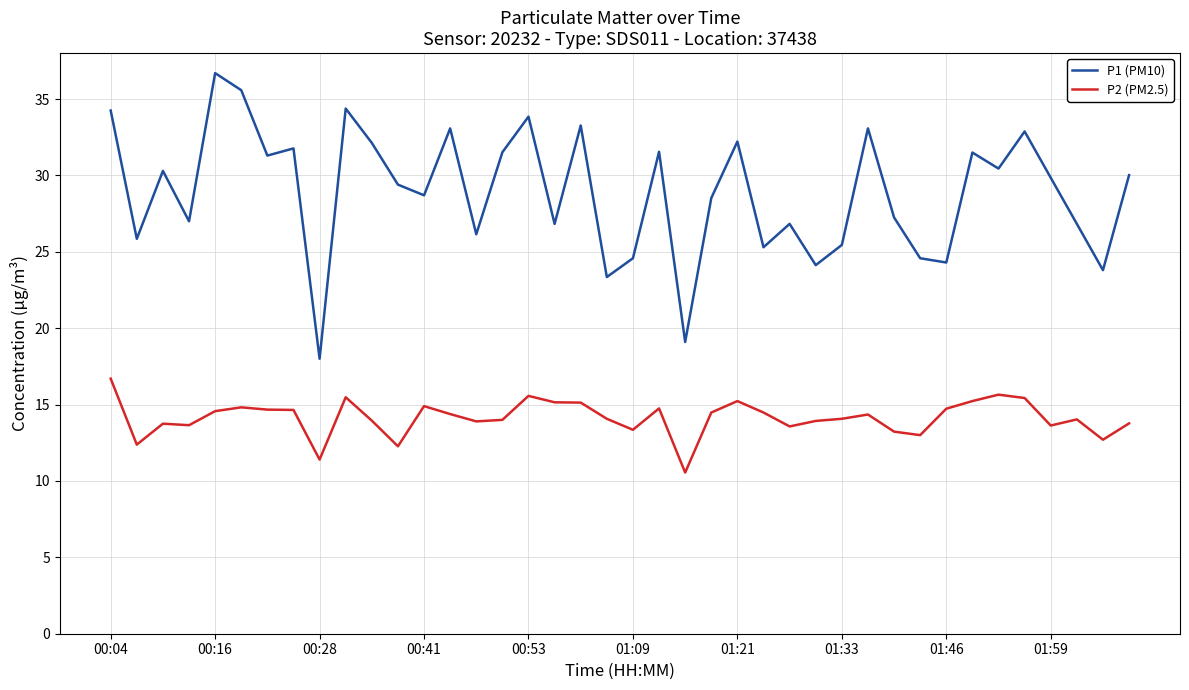

Which series has the largest total across all categories?

P1 (PM10)